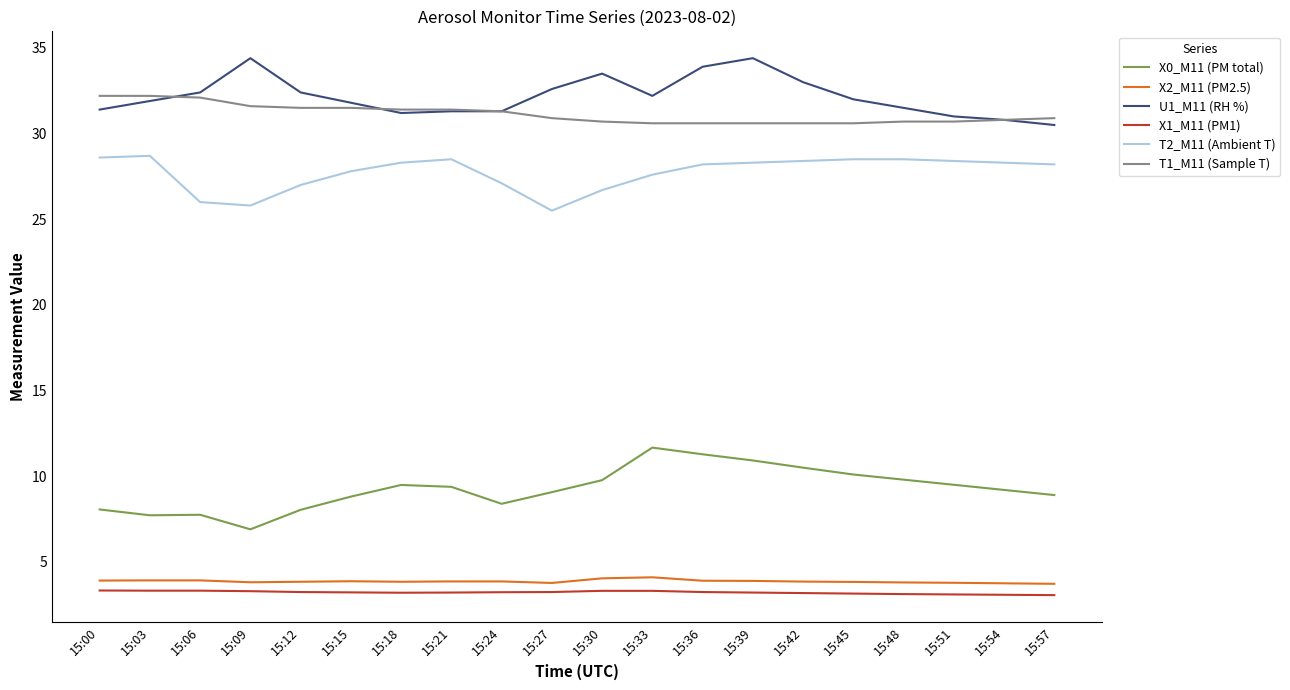

Which series has the widest spread of values?

X0_M11 (PM total)